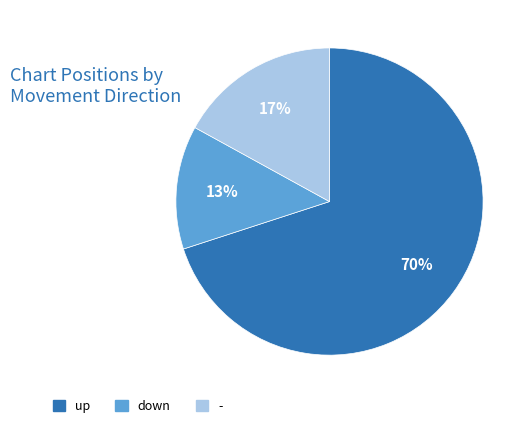

Which slice is the largest?

up